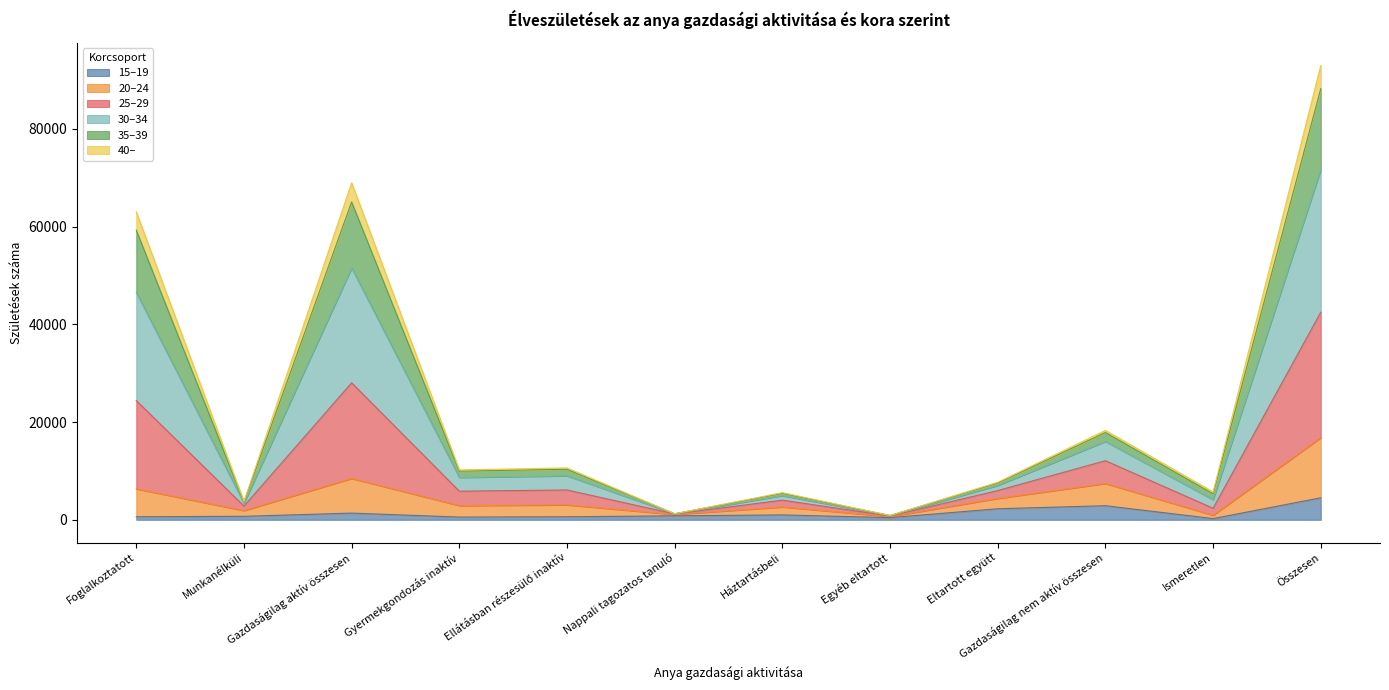

What is the total value across all series at Nappali tagozatos tanuló?

1236